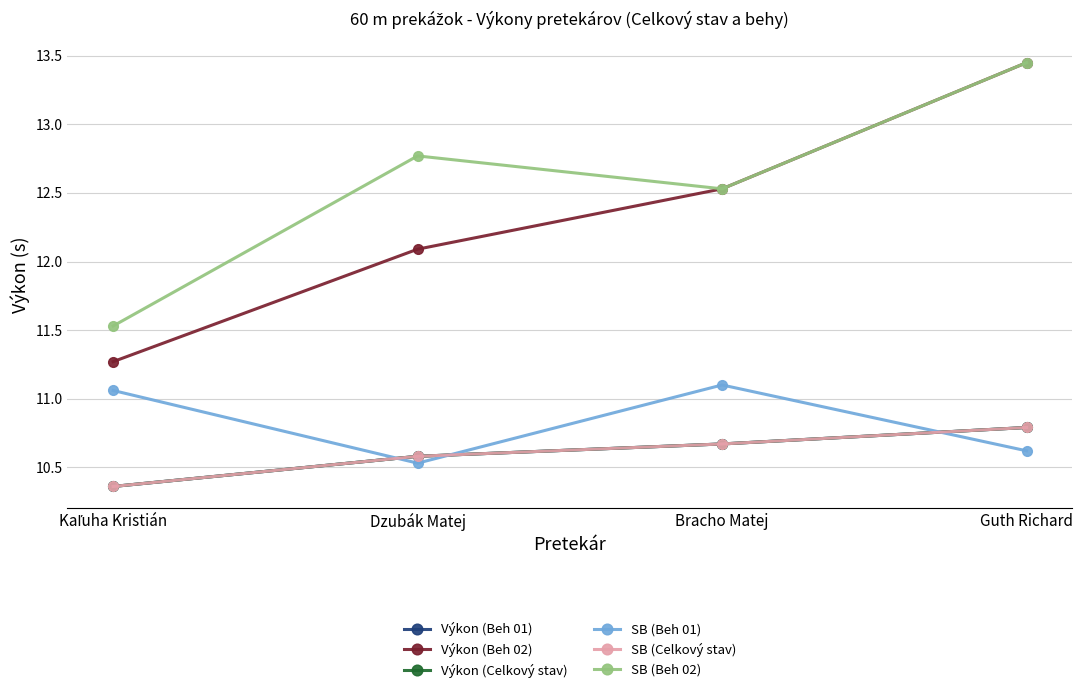

What is the sum of all Výkon (Celkový stav) values?

42.4